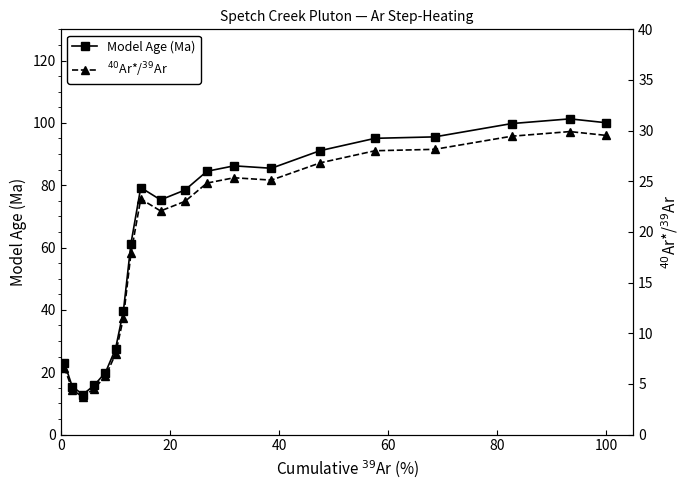

True or false: $^{40}$Ar*/$^{39}$Ar and Model Age (Ma) cross at least once.

False